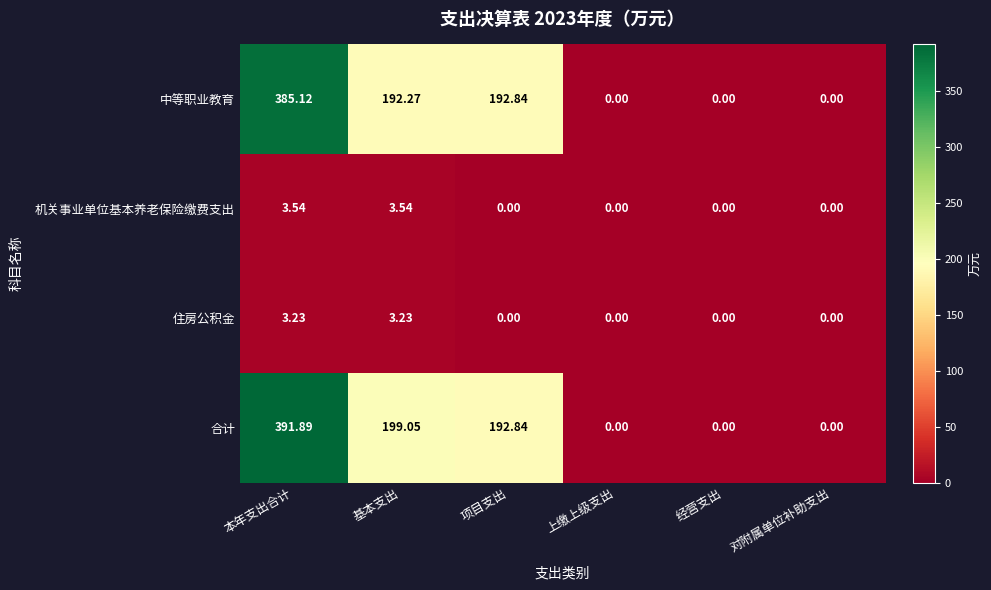

At which label does 合计 first exceed 192?

本年支出合计